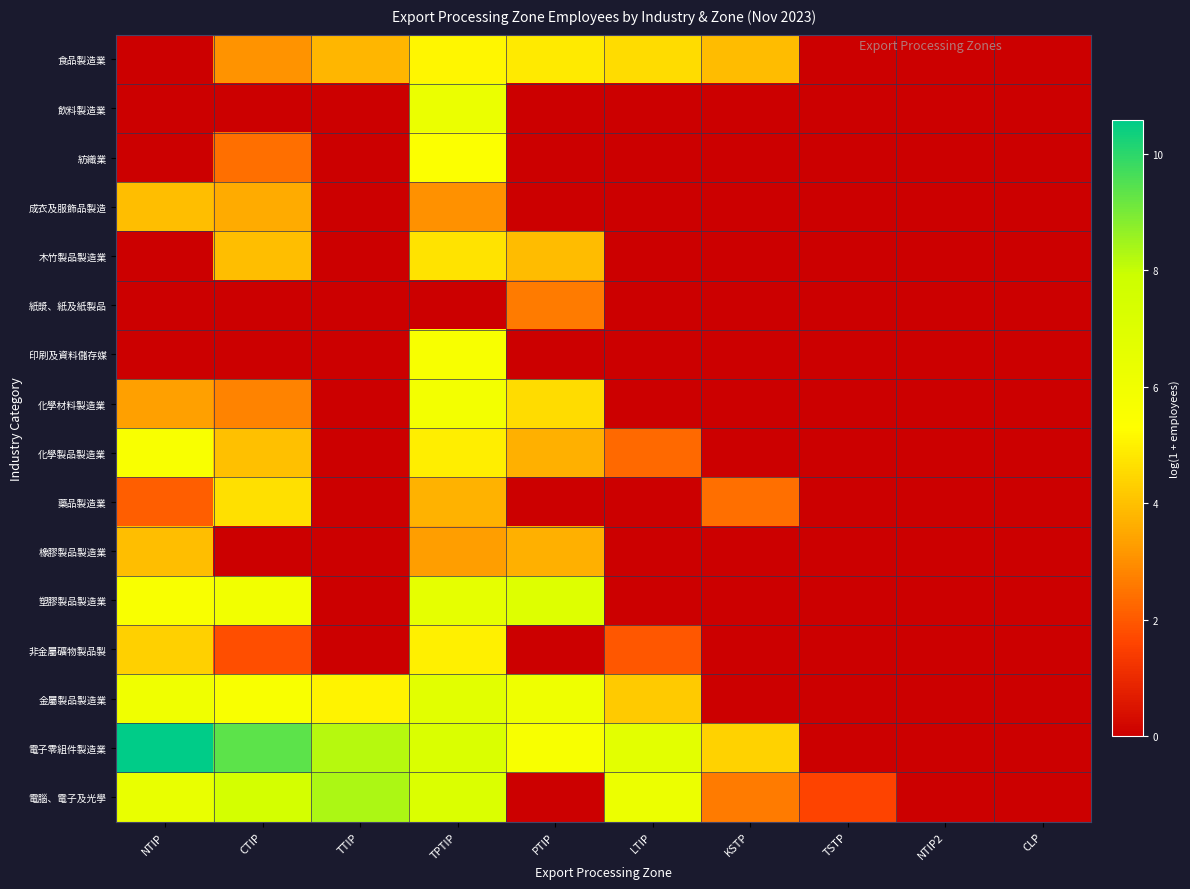

What is the difference between the highest and lowest values at TSTP?

1.6